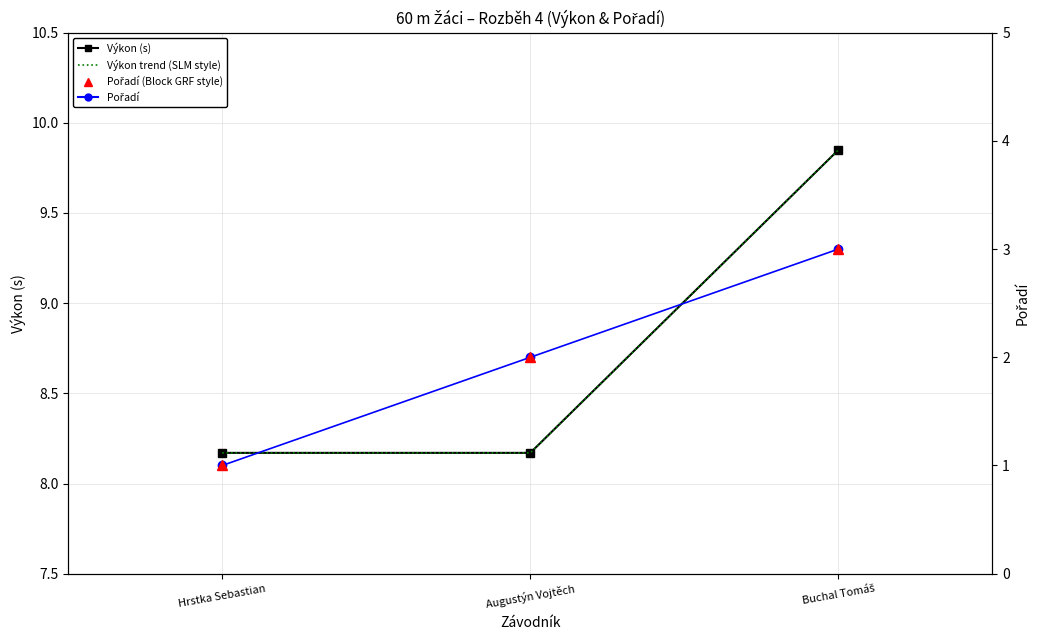

At Buchal Tomáš, list the series in order from largest to smallest.

Výkon (s), Výkon trend (SLM style), Pořadí, Pořadí (Block GRF style)